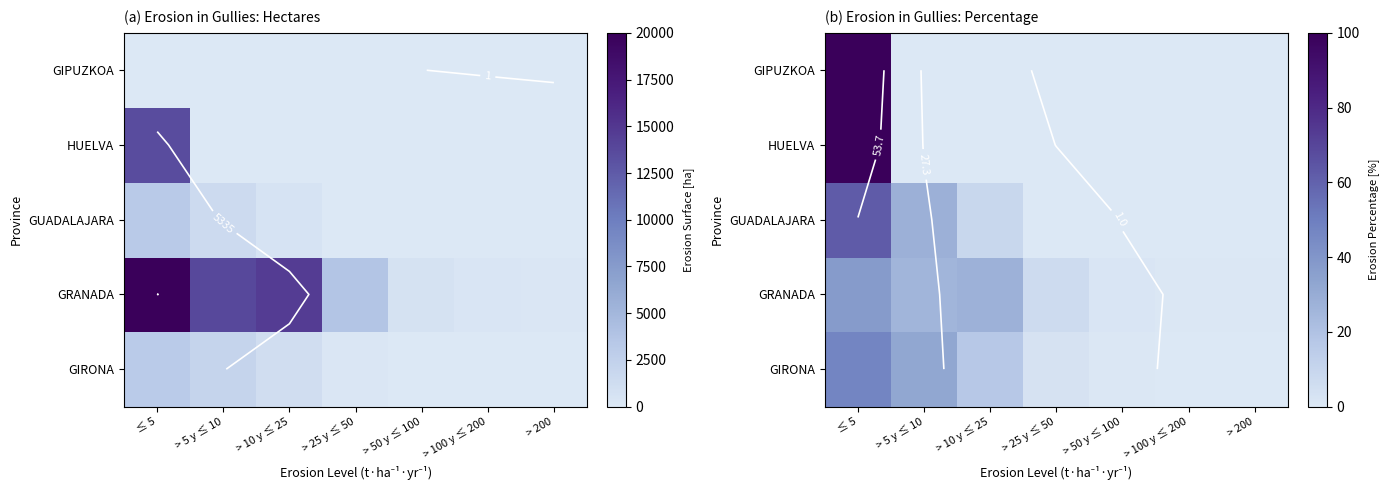

Rank the series at > 100 y ≤ 200 from lowest to highest value.

HUELVA, GIPUZKOA, GUADALAJARA, GIRONA, GRANADA